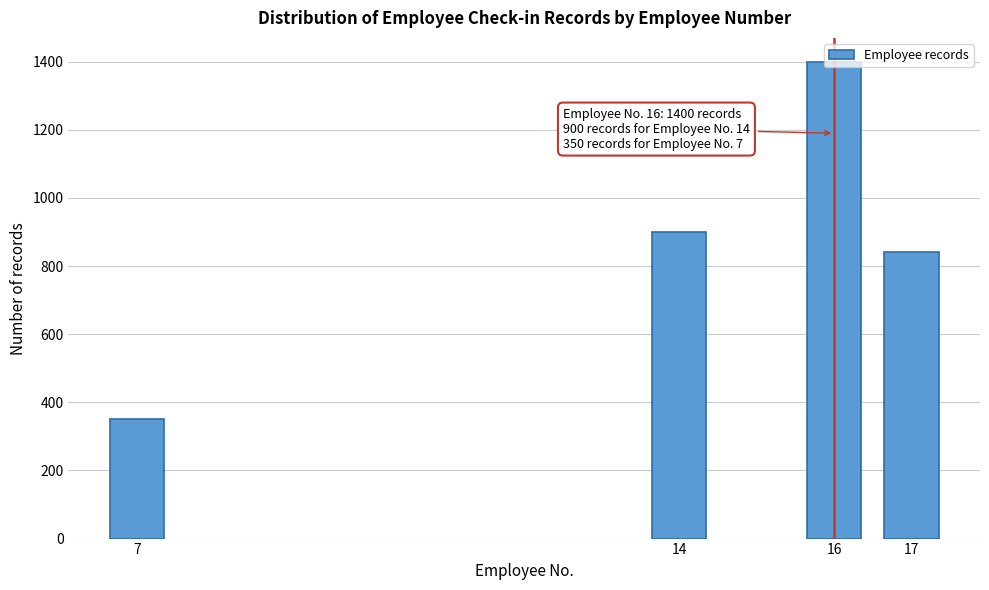

The value at 14 is 1380. True or false?

False